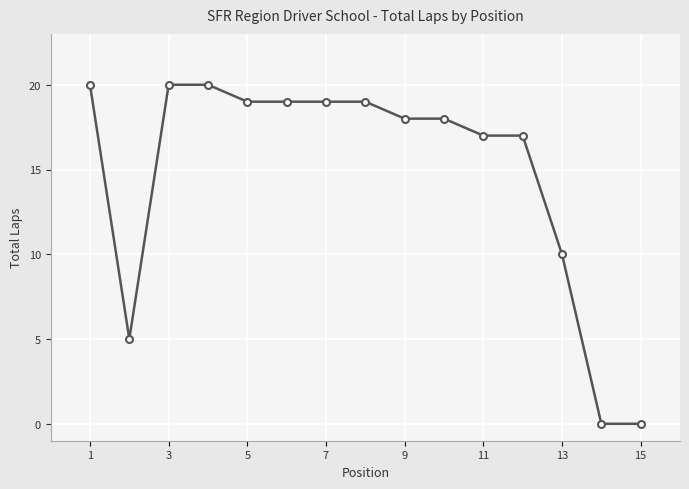

What is the greatest value displayed?

20